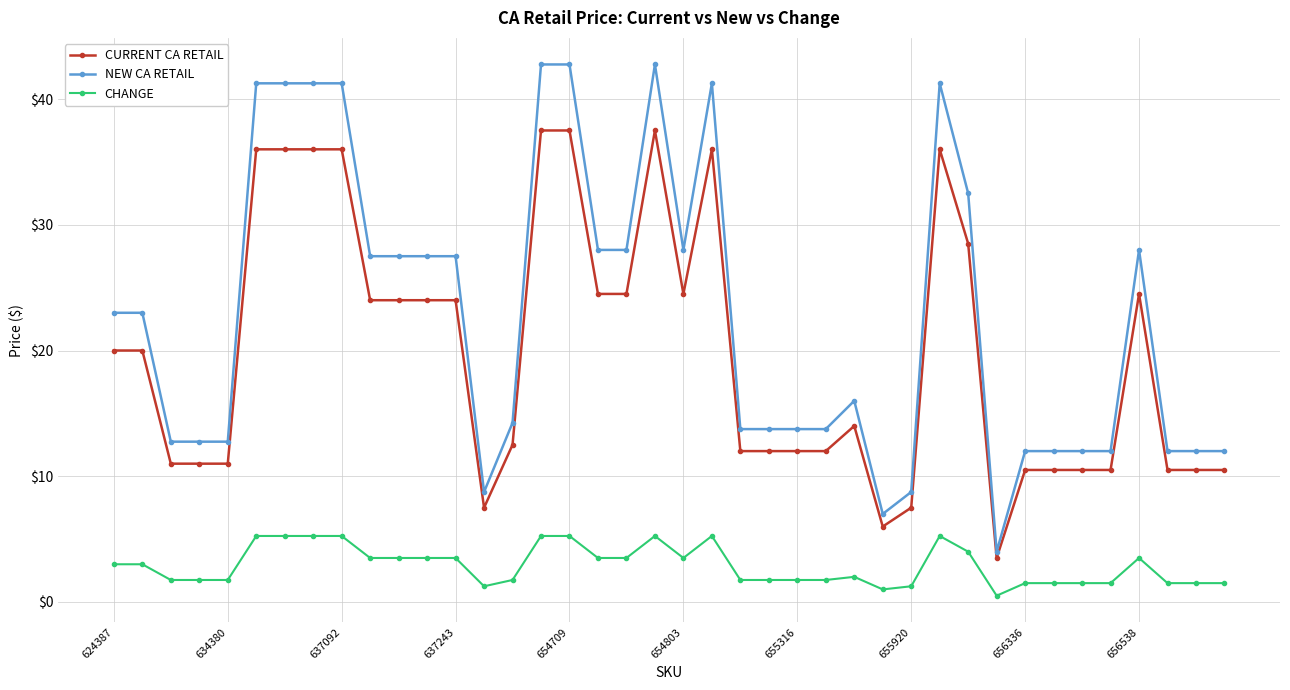

Which series has the widest spread of values?

NEW CA RETAIL